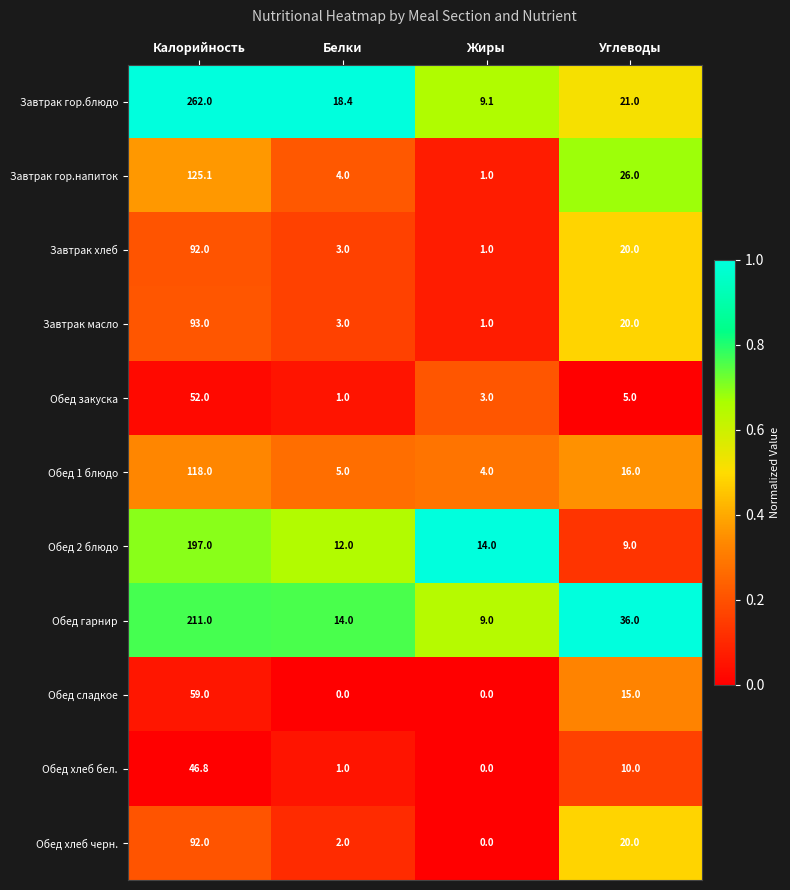

Where does the Обед 2 блюдо series first go above 14?

Калорийность